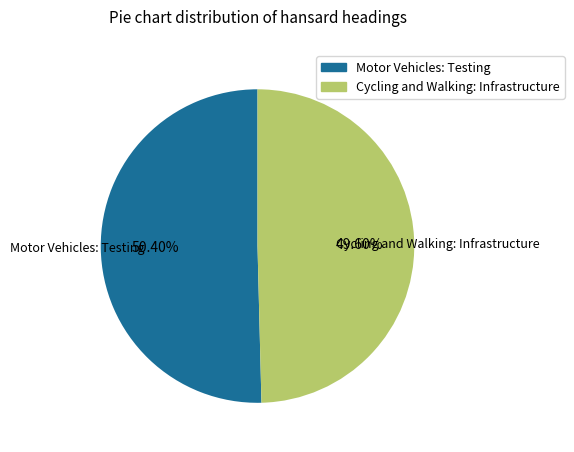

Which category has the smallest portion of the pie?

Cycling and Walking: Infrastructure